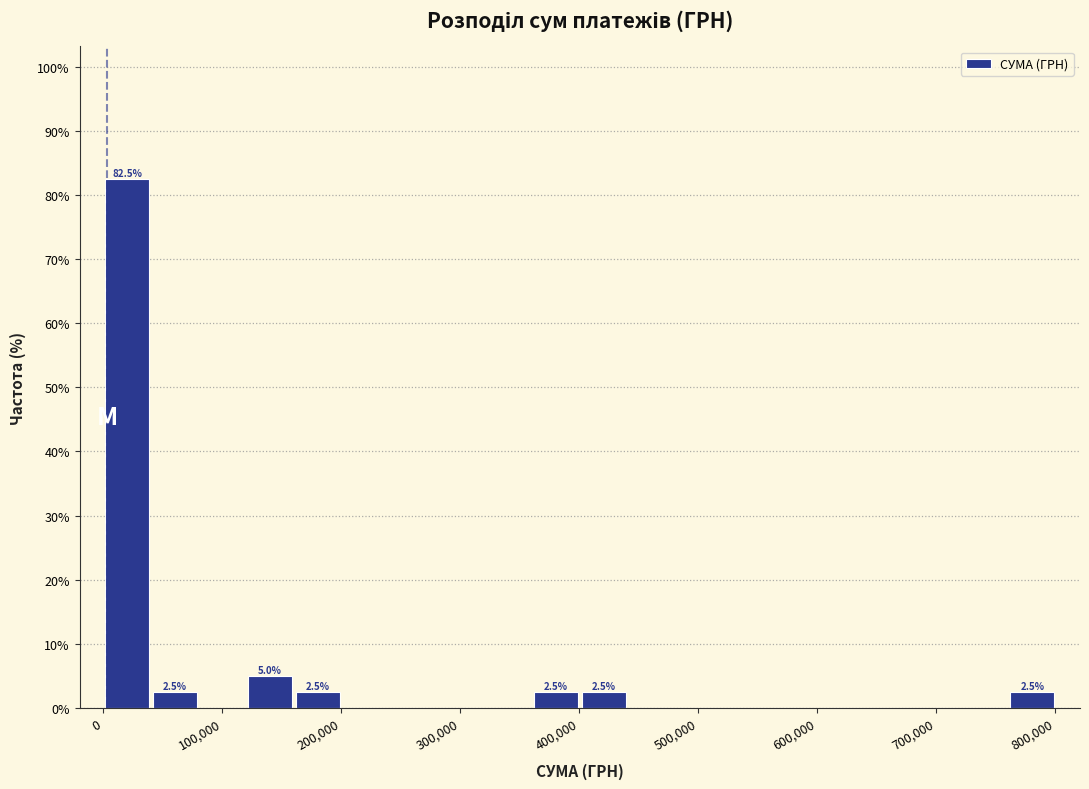

Which range on the x-axis has the tallest bar?

0 to 40000